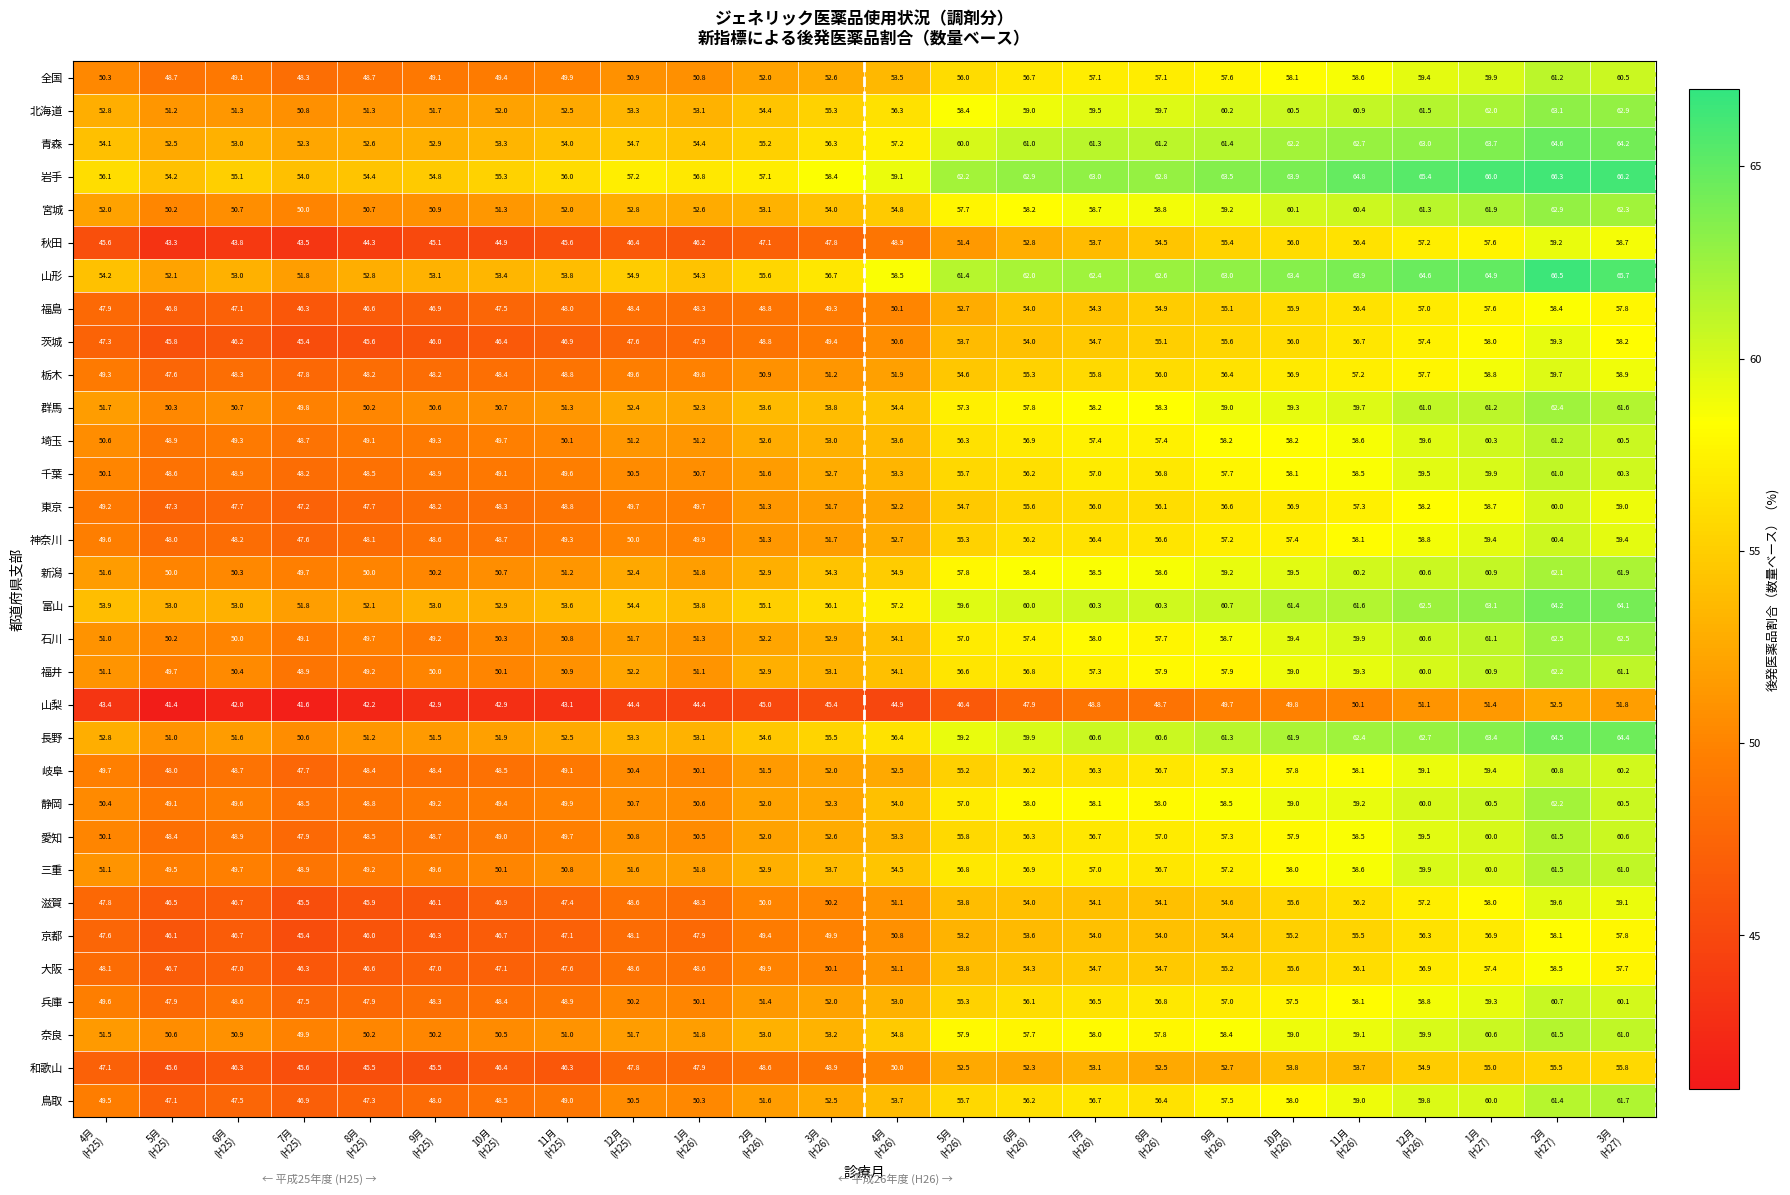

Which series has the widest spread of values?

秋田